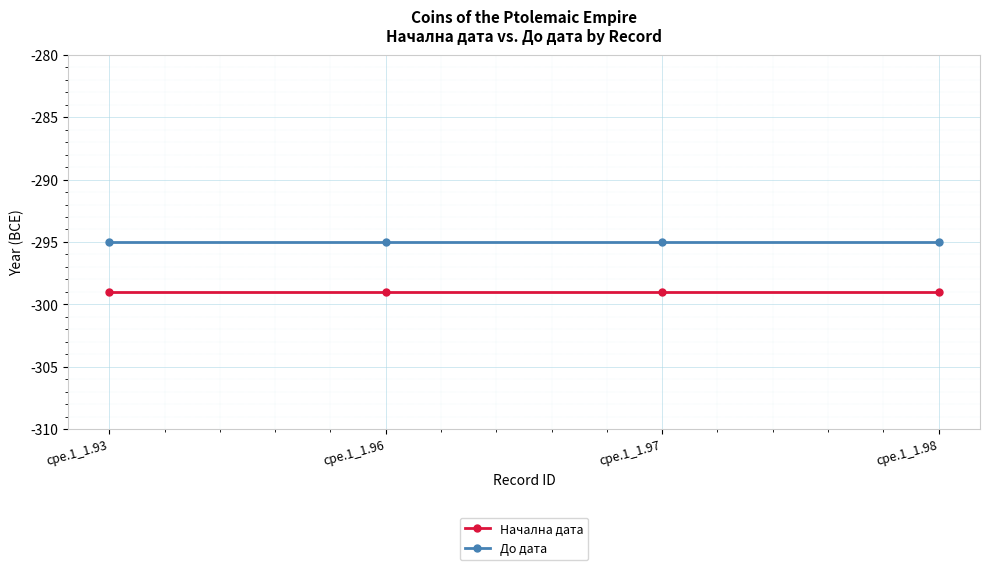

True or false: До дата has more than 2 points higher than both neighbors.

False